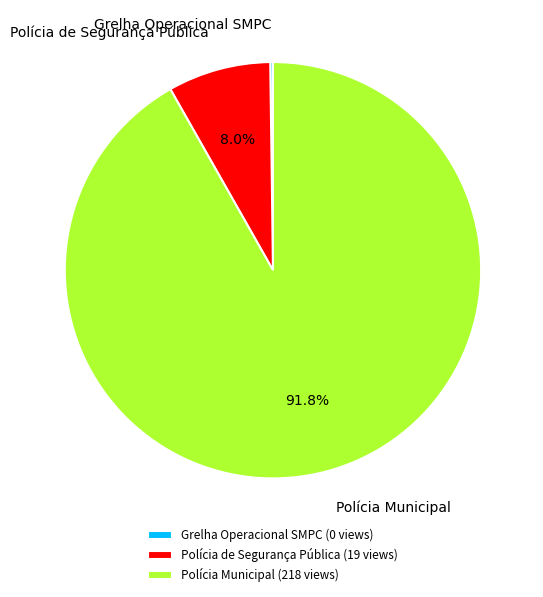

Between Polícia Municipal and Polícia de Segurança Pública, which is larger?

Polícia Municipal